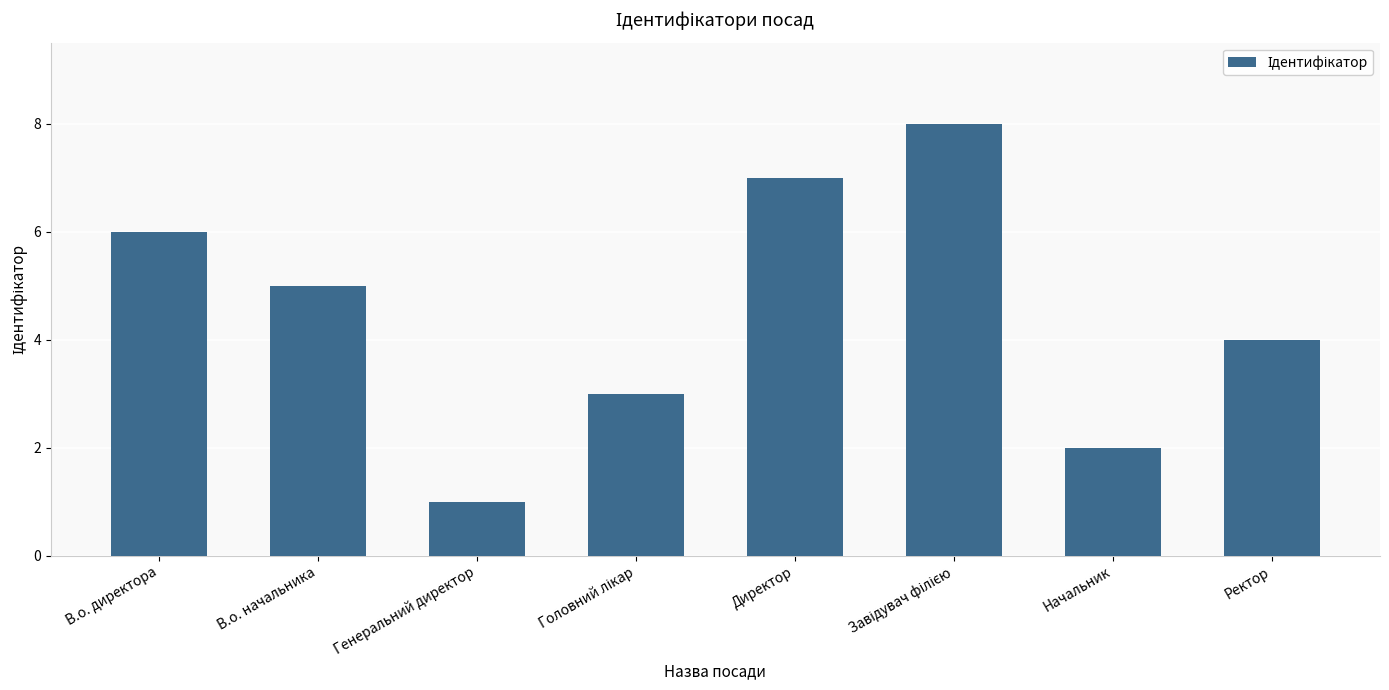

What is the difference between the maximum and second lowest values?

6